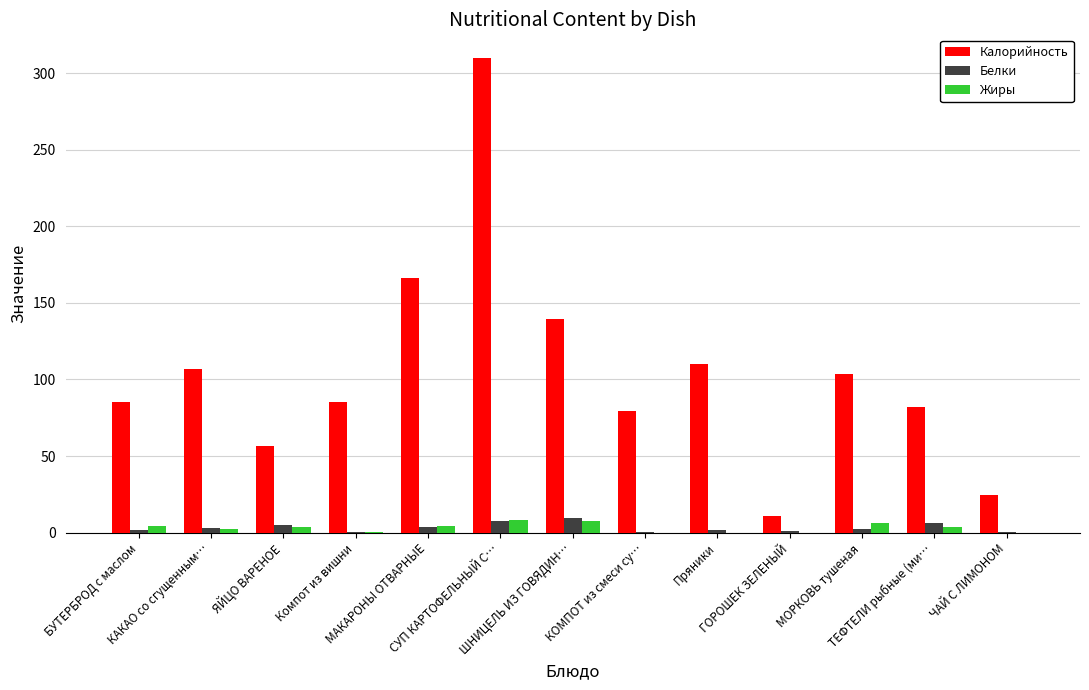

What is the difference between the Белки values at ЯЙЦО ВАРЕНОЕ and ГОРОШЕК ЗЕЛЕНЫЙ?

3.9